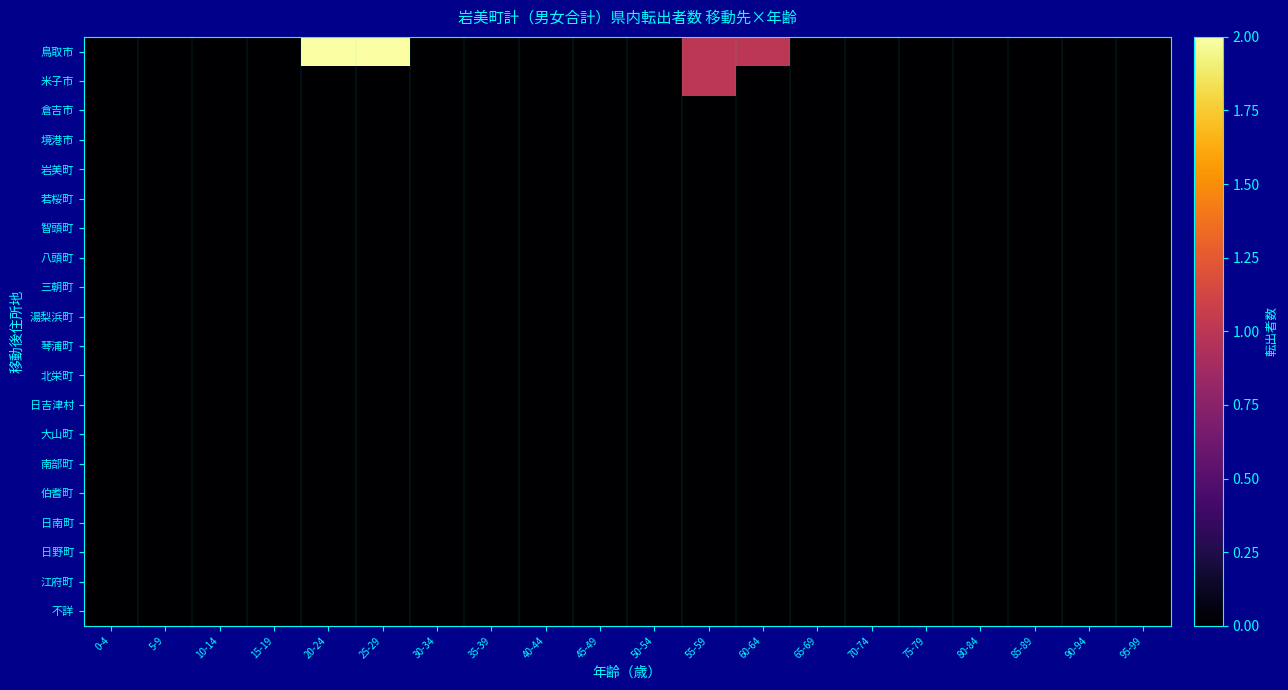

Reading left to right, what are all the values shown in this chart?

鳥取市: 0-4=0	5-9=0	10-14=0	15-19=0	20-24=2	25-29=2	30-34=0	35-39=0	40-44=0	45-49=0	50-54=0	55-59=1	60-64=1	65-69=0	70-74=0	75-79=0	80-84=0	85-89=0	90-94=0	95-99=0
米子市: 0-4=0	5-9=0	10-14=0	15-19=0	20-24=0	25-29=0	30-34=0	35-39=0	40-44=0	45-49=0	50-54=0	55-59=1	60-64=0	65-69=0	70-74=0	75-79=0	80-84=0	85-89=0	90-94=0	95-99=0
倉吉市: 0-4=0	5-9=0	10-14=0	15-19=0	20-24=0	25-29=0	30-34=0	35-39=0	40-44=0	45-49=0	50-54=0	55-59=0	60-64=0	65-69=0	70-74=0	75-79=0	80-84=0	85-89=0	90-94=0	95-99=0
境港市: 0-4=0	5-9=0	10-14=0	15-19=0	20-24=0	25-29=0	30-34=0	35-39=0	40-44=0	45-49=0	50-54=0	55-59=0	60-64=0	65-69=0	70-74=0	75-79=0	80-84=0	85-89=0	90-94=0	95-99=0
岩美町: 0-4=0	5-9=0	10-14=0	15-19=0	20-24=0	25-29=0	30-34=0	35-39=0	40-44=0	45-49=0	50-54=0	55-59=0	60-64=0	65-69=0	70-74=0	75-79=0	80-84=0	85-89=0	90-94=0	95-99=0
若桜町: 0-4=0	5-9=0	10-14=0	15-19=0	20-24=0	25-29=0	30-34=0	35-39=0	40-44=0	45-49=0	50-54=0	55-59=0	60-64=0	65-69=0	70-74=0	75-79=0	80-84=0	85-89=0	90-94=0	95-99=0
智頭町: 0-4=0	5-9=0	10-14=0	15-19=0	20-24=0	25-29=0	30-34=0	35-39=0	40-44=0	45-49=0	50-54=0	55-59=0	60-64=0	65-69=0	70-74=0	75-79=0	80-84=0	85-89=0	90-94=0	95-99=0
八頭町: 0-4=0	5-9=0	10-14=0	15-19=0	20-24=0	25-29=0	30-34=0	35-39=0	40-44=0	45-49=0	50-54=0	55-59=0	60-64=0	65-69=0	70-74=0	75-79=0	80-84=0	85-89=0	90-94=0	95-99=0
三朝町: 0-4=0	5-9=0	10-14=0	15-19=0	20-24=0	25-29=0	30-34=0	35-39=0	40-44=0	45-49=0	50-54=0	55-59=0	60-64=0	65-69=0	70-74=0	75-79=0	80-84=0	85-89=0	90-94=0	95-99=0
湯梨浜町: 0-4=0	5-9=0	10-14=0	15-19=0	20-24=0	25-29=0	30-34=0	35-39=0	40-44=0	45-49=0	50-54=0	55-59=0	60-64=0	65-69=0	70-74=0	75-79=0	80-84=0	85-89=0	90-94=0	95-99=0
琴浦町: 0-4=0	5-9=0	10-14=0	15-19=0	20-24=0	25-29=0	30-34=0	35-39=0	40-44=0	45-49=0	50-54=0	55-59=0	60-64=0	65-69=0	70-74=0	75-79=0	80-84=0	85-89=0	90-94=0	95-99=0
北栄町: 0-4=0	5-9=0	10-14=0	15-19=0	20-24=0	25-29=0	30-34=0	35-39=0	40-44=0	45-49=0	50-54=0	55-59=0	60-64=0	65-69=0	70-74=0	75-79=0	80-84=0	85-89=0	90-94=0	95-99=0
日吉津村: 0-4=0	5-9=0	10-14=0	15-19=0	20-24=0	25-29=0	30-34=0	35-39=0	40-44=0	45-49=0	50-54=0	55-59=0	60-64=0	65-69=0	70-74=0	75-79=0	80-84=0	85-89=0	90-94=0	95-99=0
大山町: 0-4=0	5-9=0	10-14=0	15-19=0	20-24=0	25-29=0	30-34=0	35-39=0	40-44=0	45-49=0	50-54=0	55-59=0	60-64=0	65-69=0	70-74=0	75-79=0	80-84=0	85-89=0	90-94=0	95-99=0
南部町: 0-4=0	5-9=0	10-14=0	15-19=0	20-24=0	25-29=0	30-34=0	35-39=0	40-44=0	45-49=0	50-54=0	55-59=0	60-64=0	65-69=0	70-74=0	75-79=0	80-84=0	85-89=0	90-94=0	95-99=0
伯耆町: 0-4=0	5-9=0	10-14=0	15-19=0	20-24=0	25-29=0	30-34=0	35-39=0	40-44=0	45-49=0	50-54=0	55-59=0	60-64=0	65-69=0	70-74=0	75-79=0	80-84=0	85-89=0	90-94=0	95-99=0
日南町: 0-4=0	5-9=0	10-14=0	15-19=0	20-24=0	25-29=0	30-34=0	35-39=0	40-44=0	45-49=0	50-54=0	55-59=0	60-64=0	65-69=0	70-74=0	75-79=0	80-84=0	85-89=0	90-94=0	95-99=0
日野町: 0-4=0	5-9=0	10-14=0	15-19=0	20-24=0	25-29=0	30-34=0	35-39=0	40-44=0	45-49=0	50-54=0	55-59=0	60-64=0	65-69=0	70-74=0	75-79=0	80-84=0	85-89=0	90-94=0	95-99=0
江府町: 0-4=0	5-9=0	10-14=0	15-19=0	20-24=0	25-29=0	30-34=0	35-39=0	40-44=0	45-49=0	50-54=0	55-59=0	60-64=0	65-69=0	70-74=0	75-79=0	80-84=0	85-89=0	90-94=0	95-99=0
不詳: 0-4=0	5-9=0	10-14=0	15-19=0	20-24=0	25-29=0	30-34=0	35-39=0	40-44=0	45-49=0	50-54=0	55-59=0	60-64=0	65-69=0	70-74=0	75-79=0	80-84=0	85-89=0	90-94=0	95-99=0